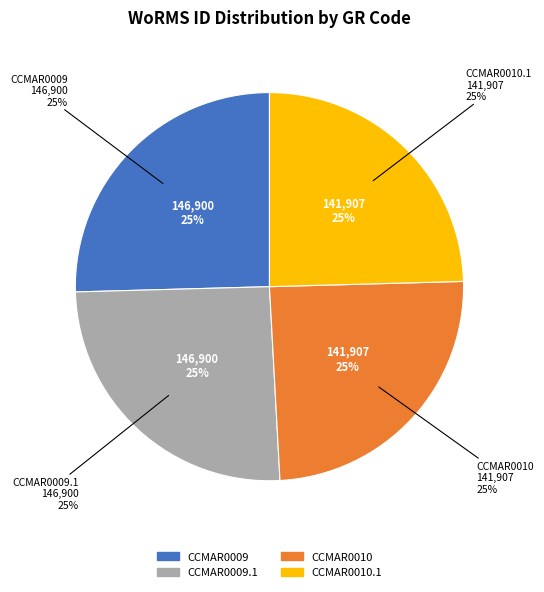

To the nearest percent, what is the combined percentage of CCMAR0010 and CCMAR0009.1?

50%